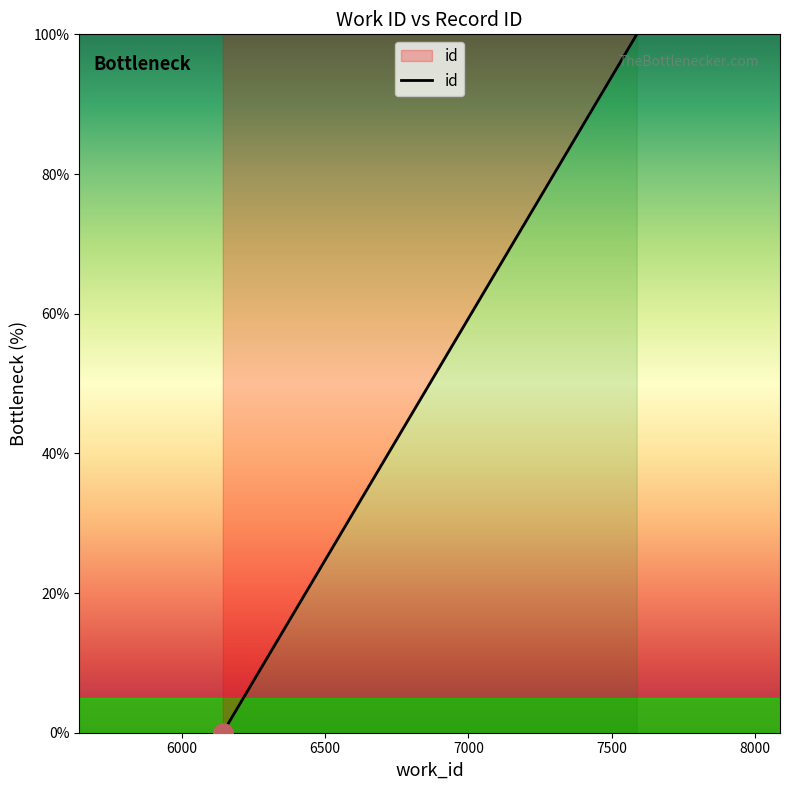

How many lines are shown in the chart?

1